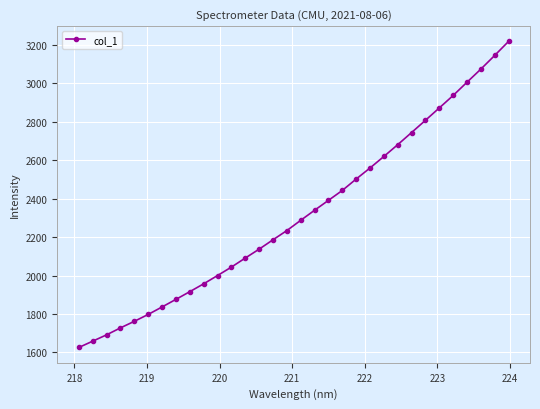

What is the value of the 9th point from the left?

1916.2